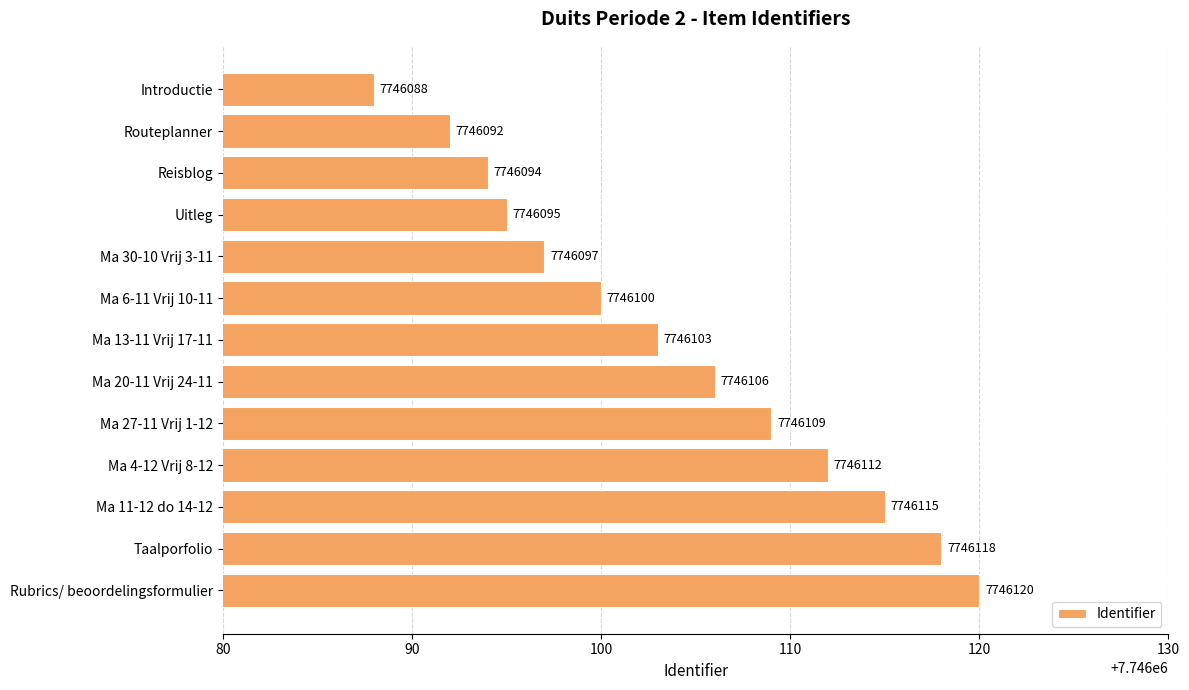

Reading top to bottom, transcribe all the data shown in this chart.

7746088	7746092	7746094	7746095	7746097	7746100	7746103	7746106	7746109	7746112	7746115	7746118	7746120